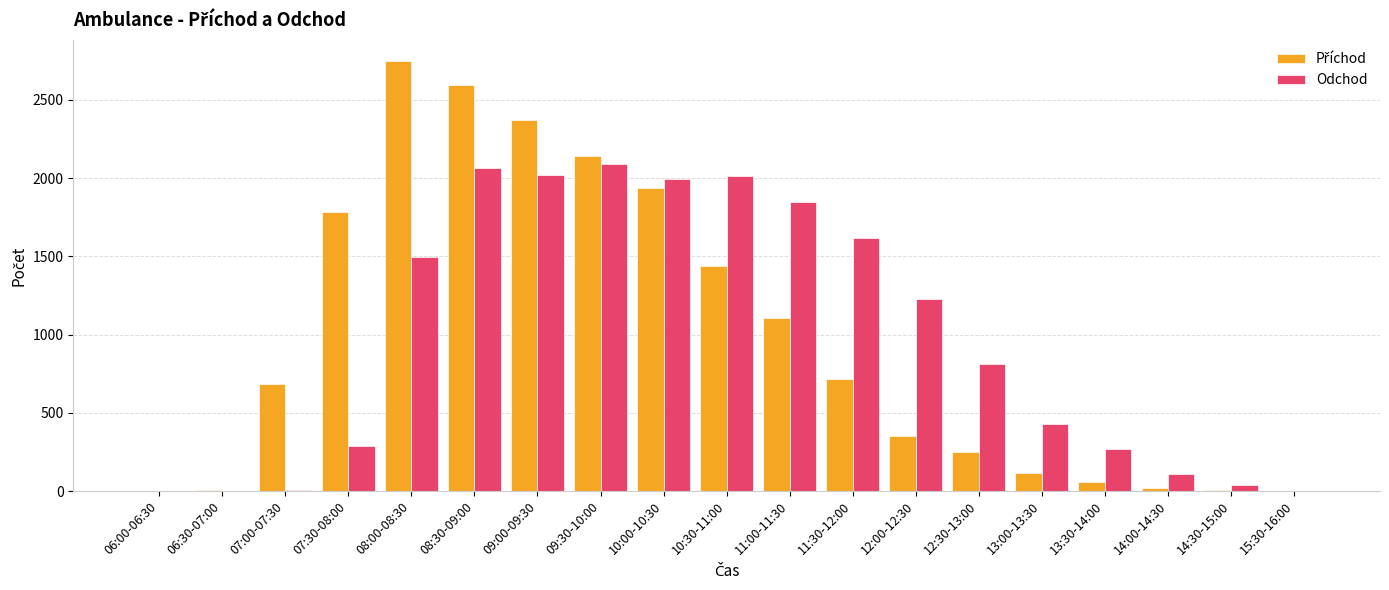

What is the greatest value displayed?

2747